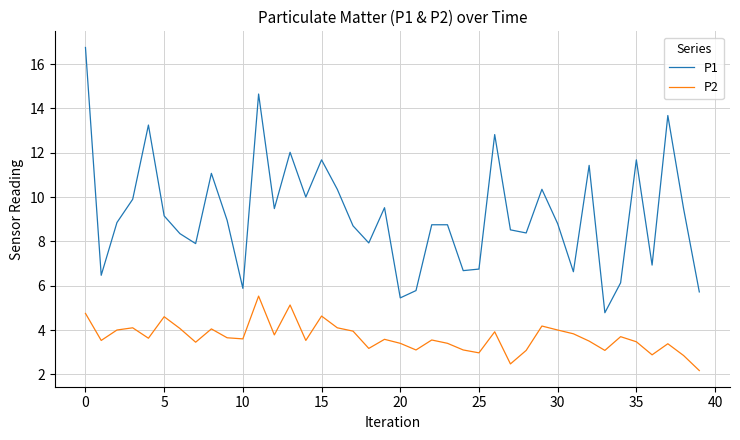

In P2, how many points are higher than both neighbors (excluding endpoints)?

12